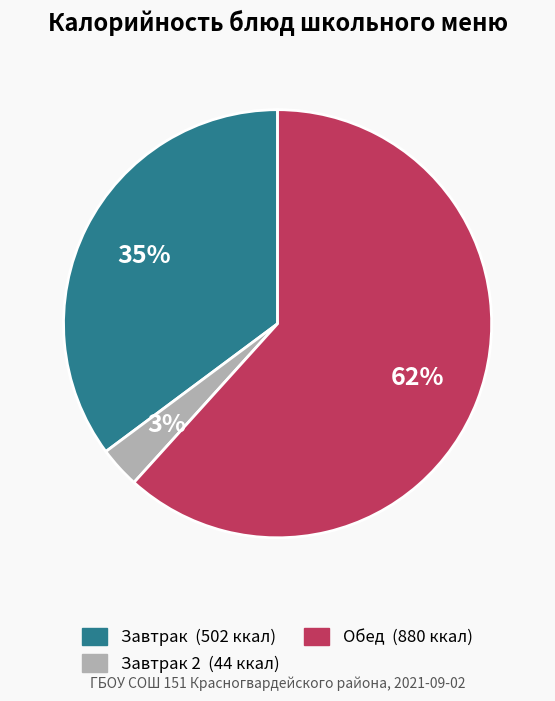

Is there any slice that represents more than half of the pie?

Yes